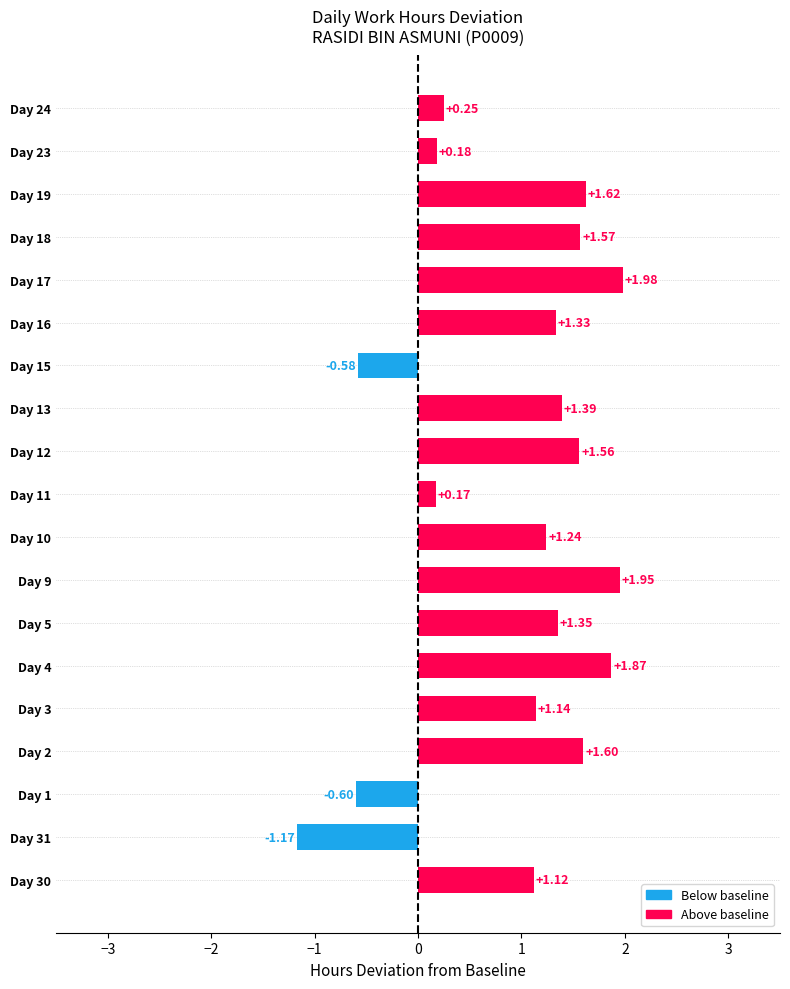

Between Day 2 and Day 13, which is larger?

Day 2